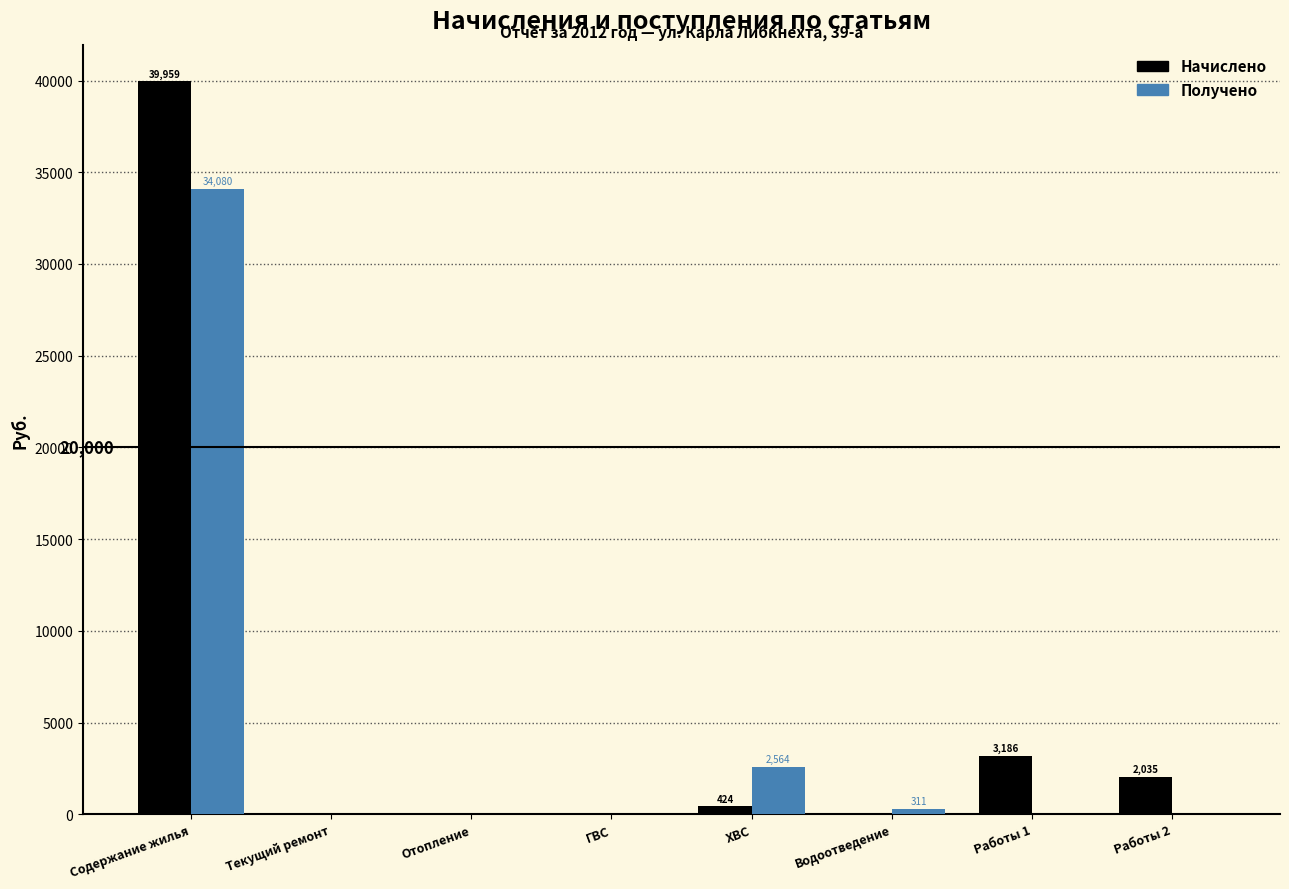

The value of Получено at Работы 2 is 0.0. True or false?

True